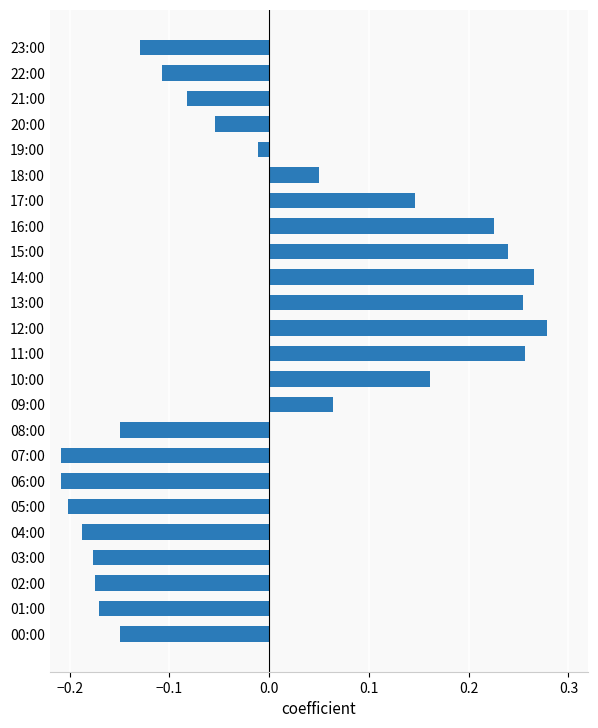

What is the difference between the second highest and second lowest values?

0.5